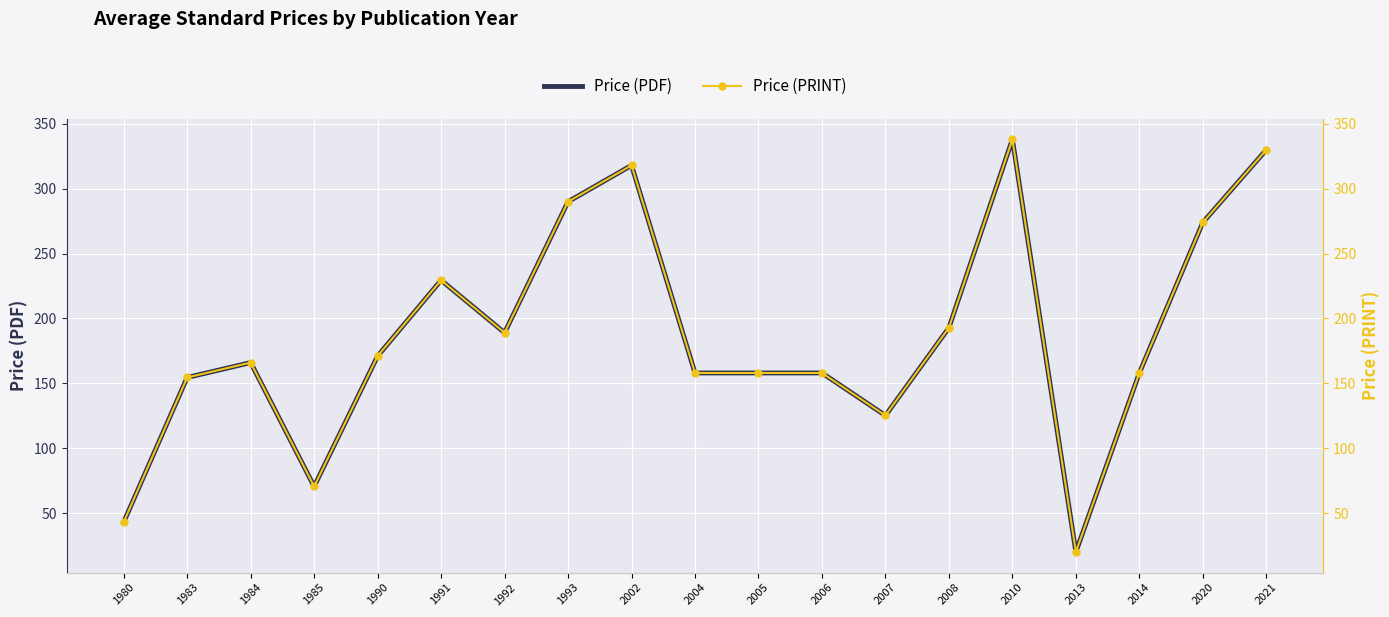

At which category is the sum across all series the highest?

2010